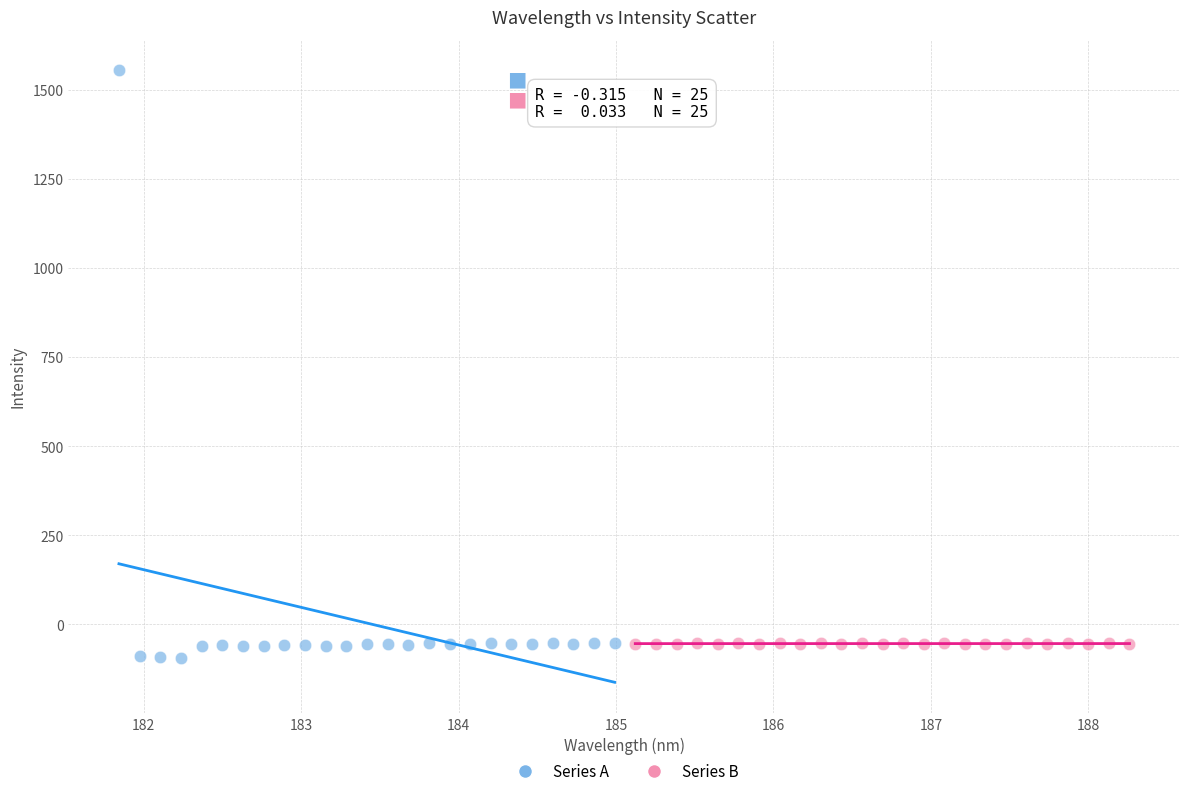

Which series reaches the minimum Y coordinate?

Series A